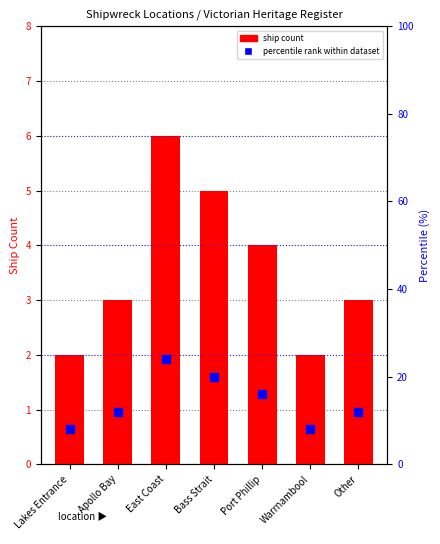

What is the total value across all series at East Coast?

30